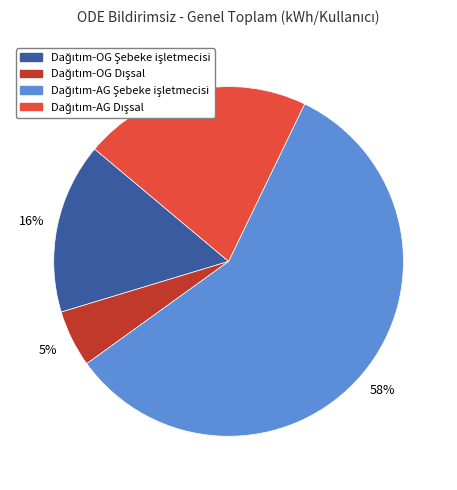

Count the number of slices in the pie.

4